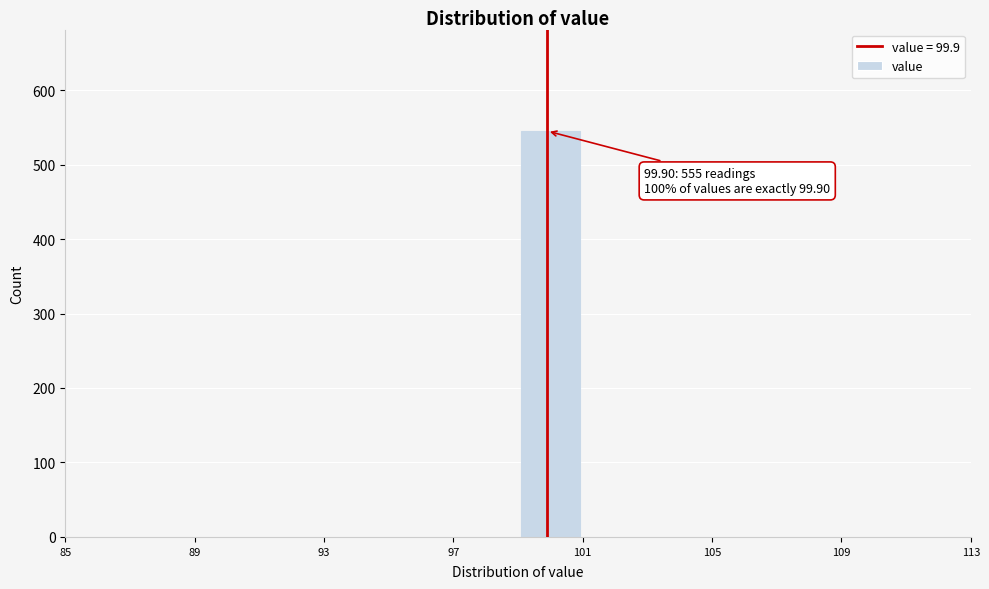

Over which range of the x-axis is the bar tallest?

99 to 101